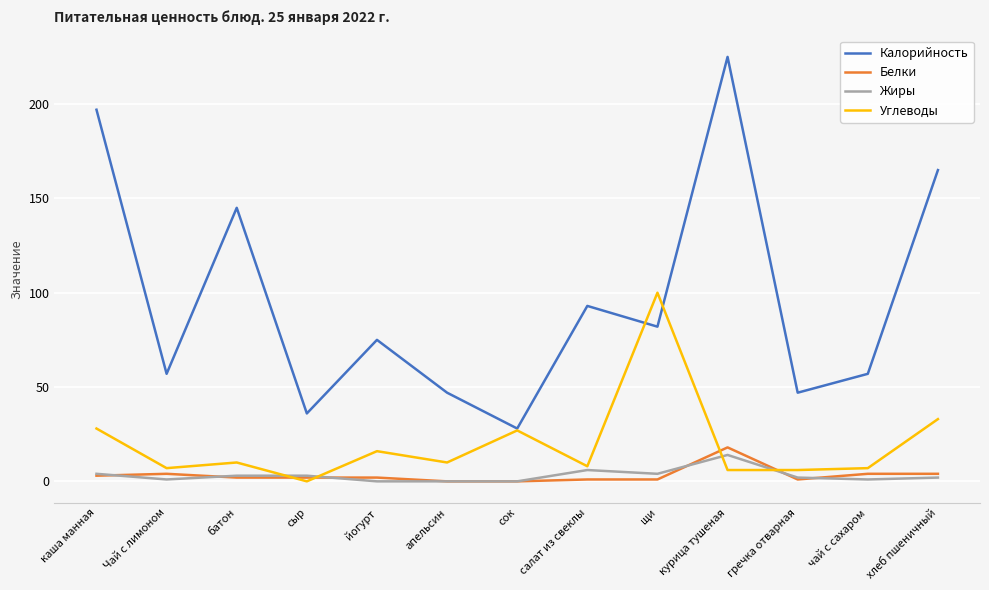

Where is the first local maximum for Калорийность?

батон